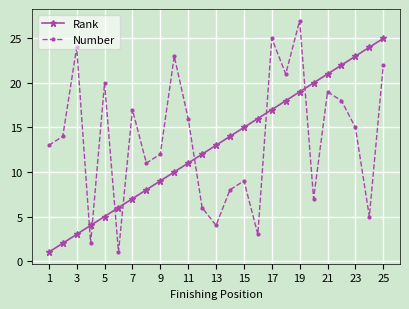

How many series are shown in this chart?

2